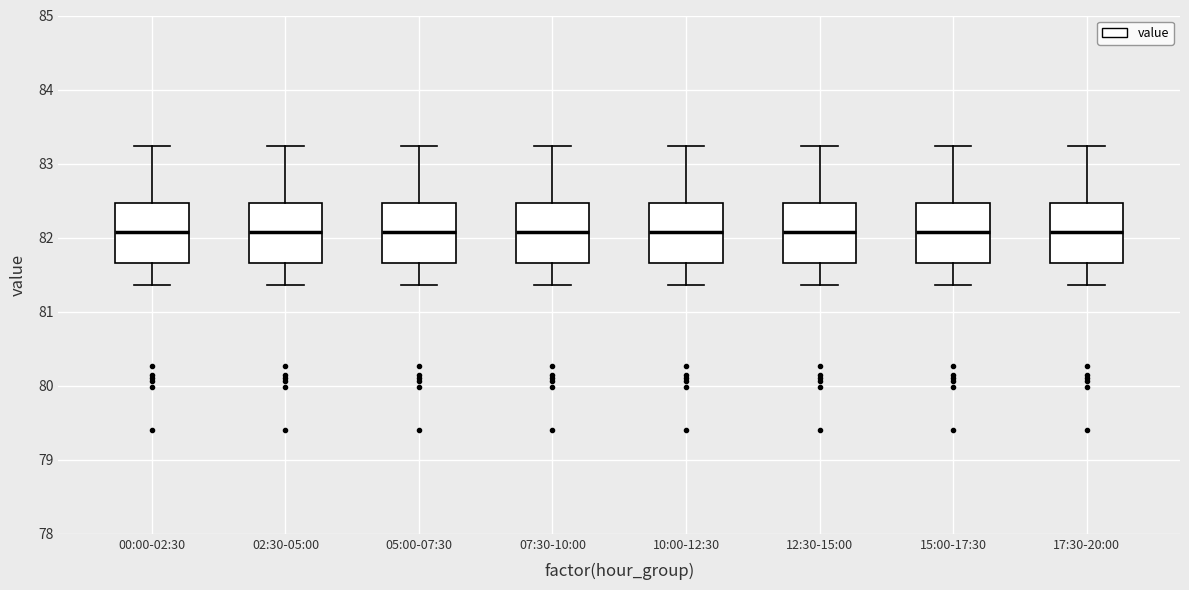

Reading left to right, transcribe this box plot: for each box, give where its median line is, the range the box spans, and where its two whiskers end, as read against the y-axis. The values are not printed on the chart, so give them approximately, as read against the axis.

00:00-02:30: median 82.1, box 81.7 to 82.5, whiskers 81.4 to 83.2
02:30-05:00: median 82.1, box 81.7 to 82.5, whiskers 81.4 to 83.2
05:00-07:30: median 82.1, box 81.7 to 82.5, whiskers 81.4 to 83.2
07:30-10:00: median 82.1, box 81.7 to 82.5, whiskers 81.4 to 83.2
10:00-12:30: median 82.1, box 81.7 to 82.5, whiskers 81.4 to 83.2
12:30-15:00: median 82.1, box 81.7 to 82.5, whiskers 81.4 to 83.2
15:00-17:30: median 82.1, box 81.7 to 82.5, whiskers 81.4 to 83.2
17:30-20:00: median 82.1, box 81.7 to 82.5, whiskers 81.4 to 83.2